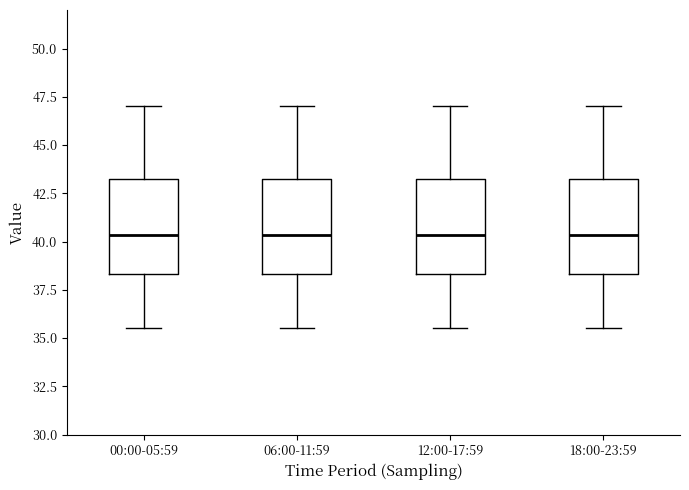

Reading left to right, transcribe this box plot: for each box, give where its median line is, the range the box spans, and where its two whiskers end, as read against the y-axis. The values are not printed on the chart, so give them approximately, as read against the axis.

00:00-05:59: median 40.5, box 38.5 to 43.0, whiskers 35.5 to 47.0
06:00-11:59: median 40.5, box 38.5 to 43.0, whiskers 35.5 to 47.0
12:00-17:59: median 40.5, box 38.5 to 43.0, whiskers 35.5 to 47.0
18:00-23:59: median 40.5, box 38.5 to 43.0, whiskers 35.5 to 47.0